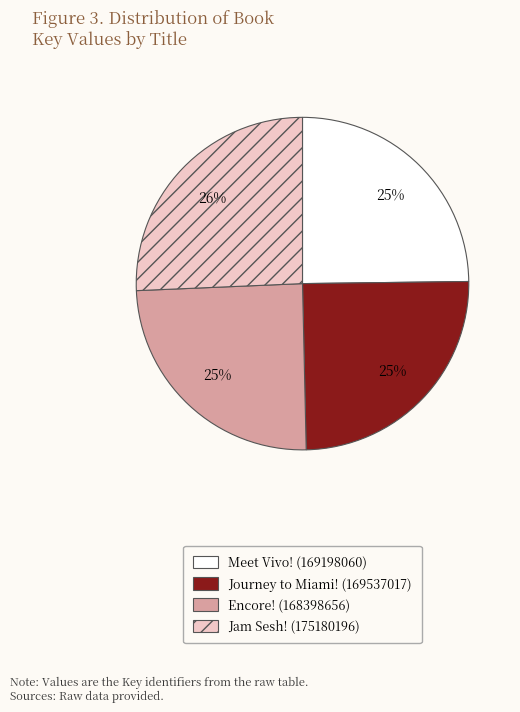

Is the sum of Journey to Miami! (169537017) and Encore! (168398656) greater than half?

No